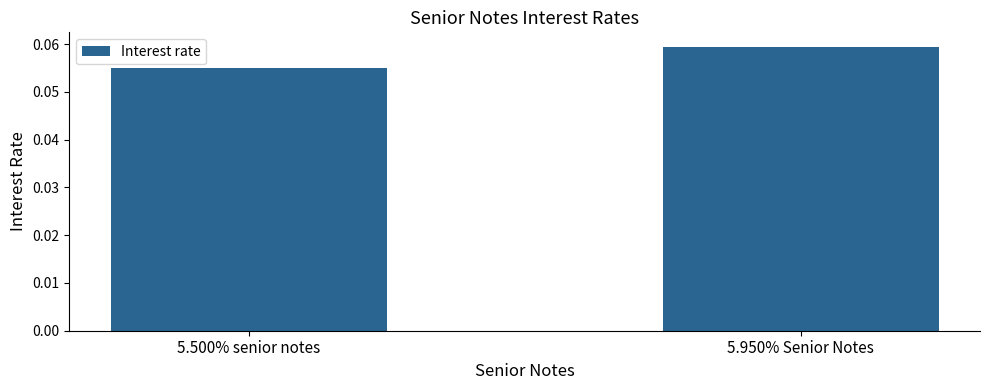

Rank the categories by value from highest to lowest.

5.950% Senior Notes, 5.500% senior notes